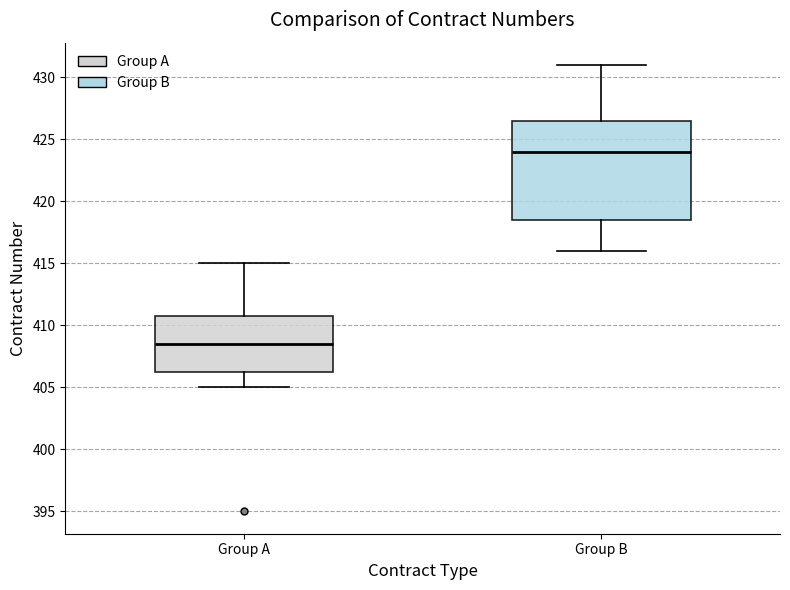

Reading left to right, transcribe this box plot: for each box, give where its median line is, the range the box spans, and where its two whiskers end, as read against the y-axis. The values are not printed on the chart, so give them approximately, as read against the axis.

Group A: median 408.5, box 406.5 to 411.0, whiskers 405.0 to 415.0
Group B: median 424.0, box 418.5 to 426.5, whiskers 416.0 to 431.0